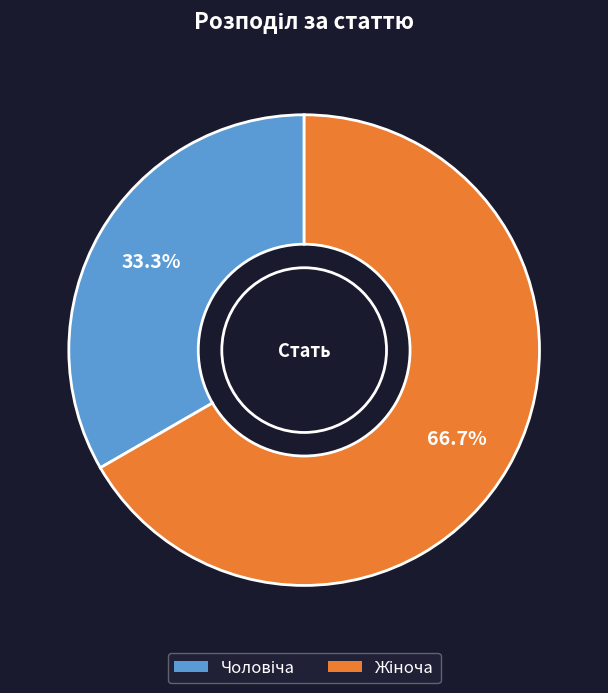

Is there any slice that represents more than half of the pie?

Yes